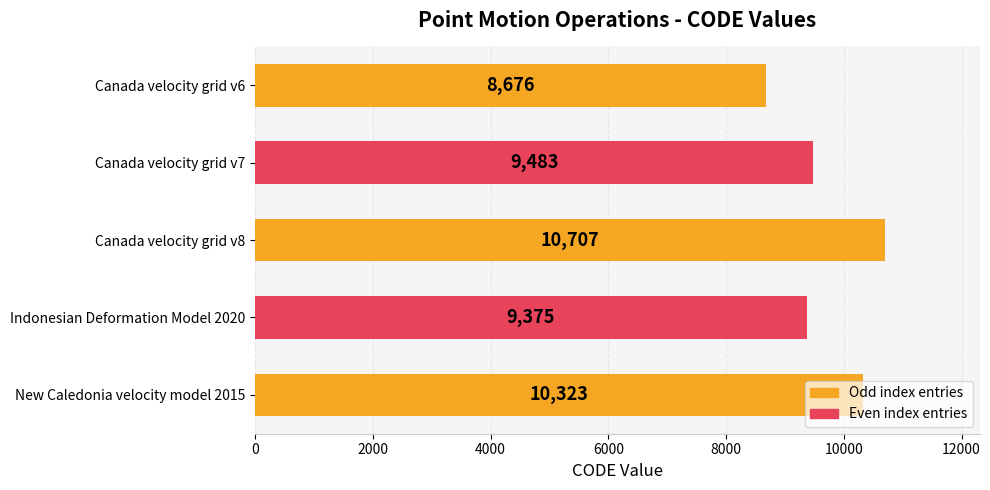

Are the bars horizontal?

Yes